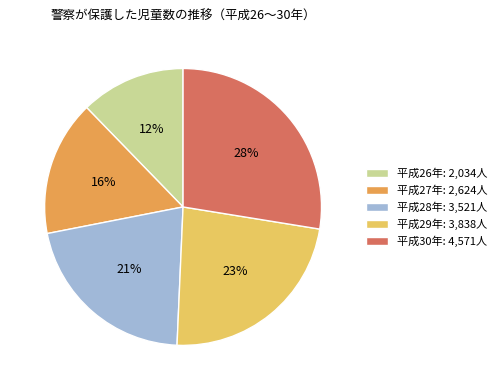

To the nearest percent, what is the average slice percentage?

20%